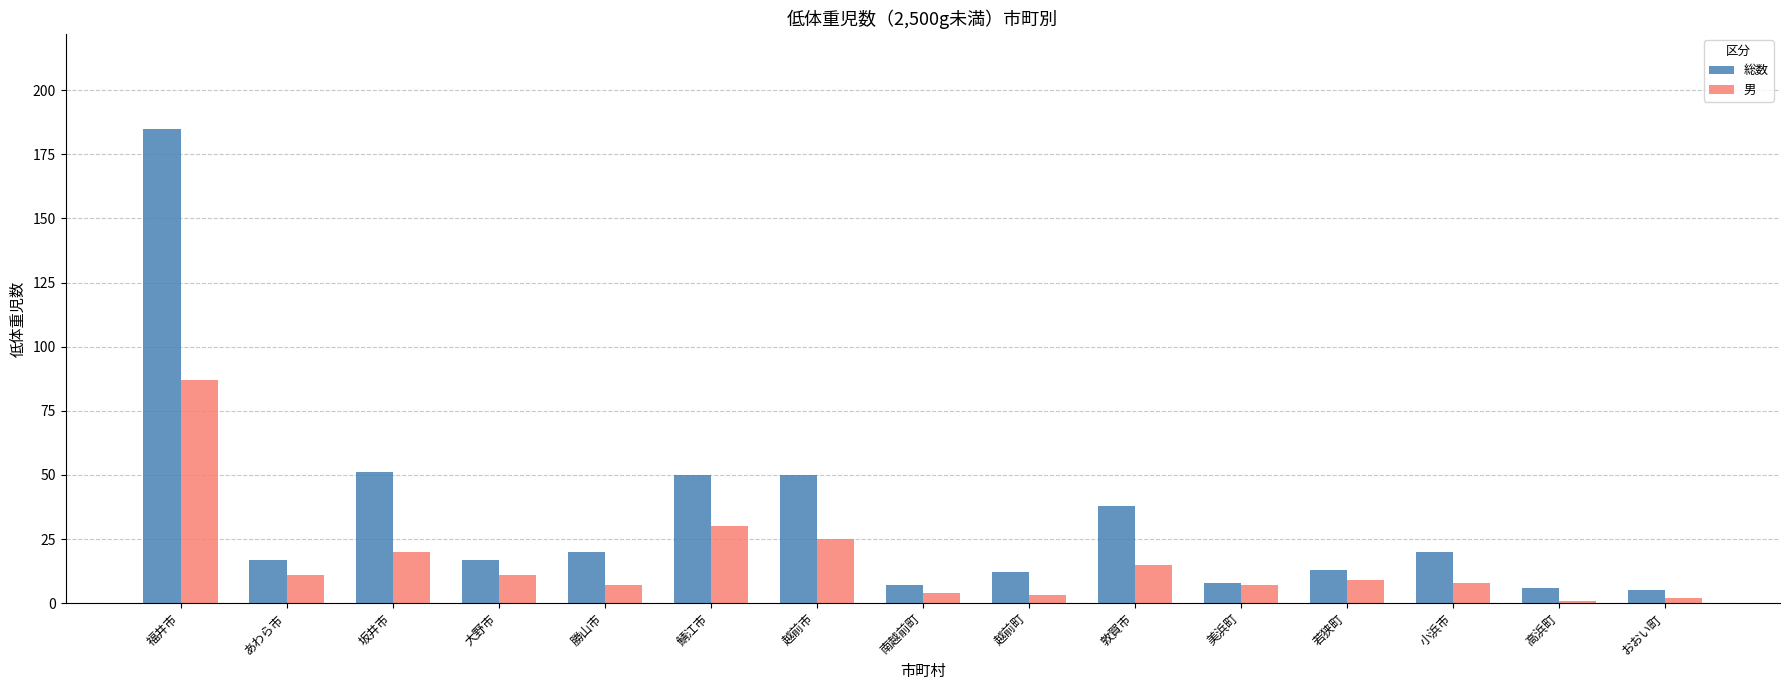

Which series has the widest spread of values?

総数